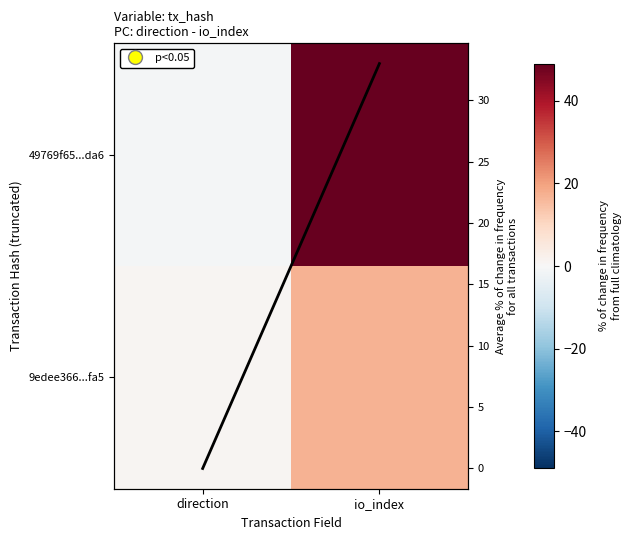

Between io_index and direction, which is larger?

io_index